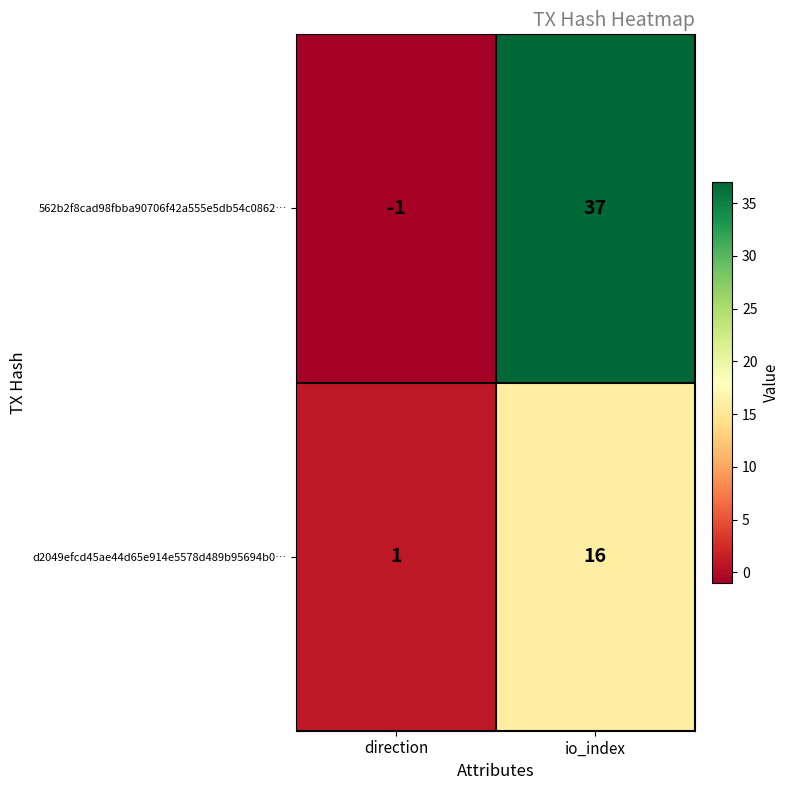

Which category has the highest value across all series?

io_index